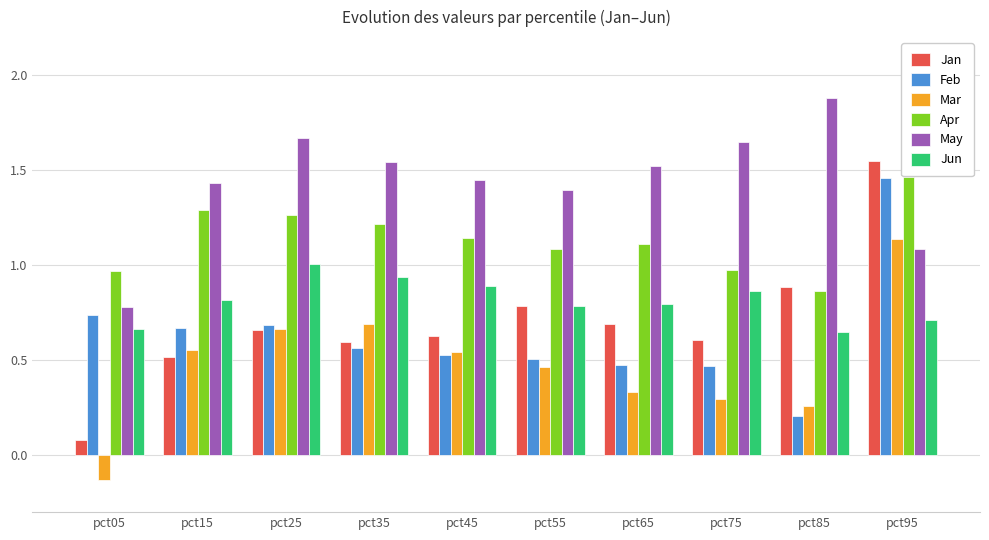

Where does the May series first go above 1?

pct15